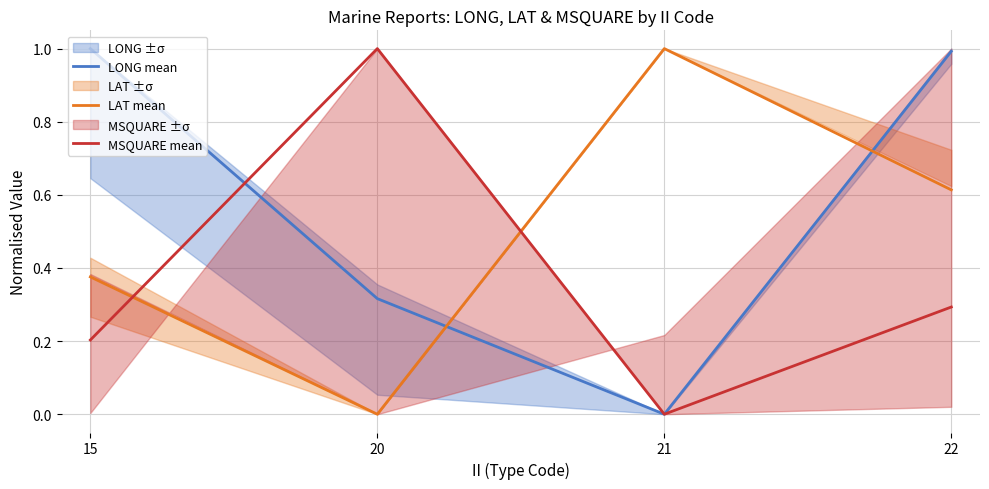

How many lines are shown in the chart?

3